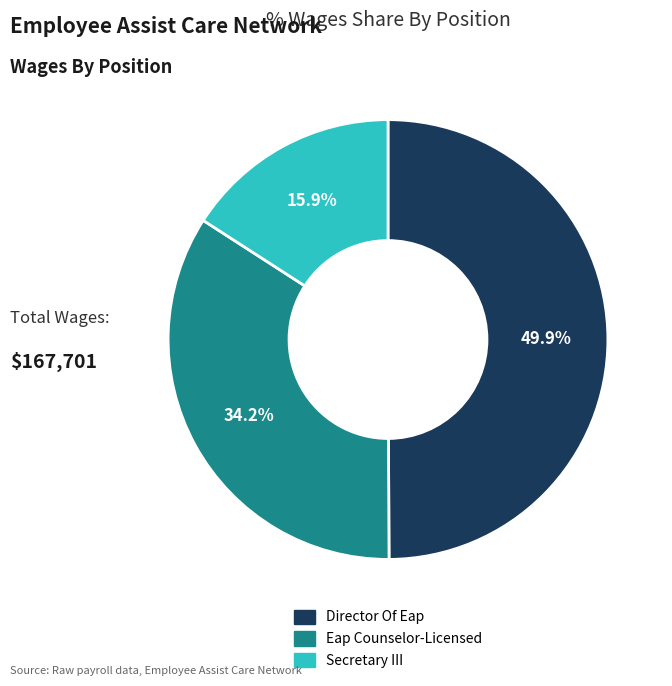

What percentage is the Eap Counselor-Licensed slice, to the nearest percent?

34%